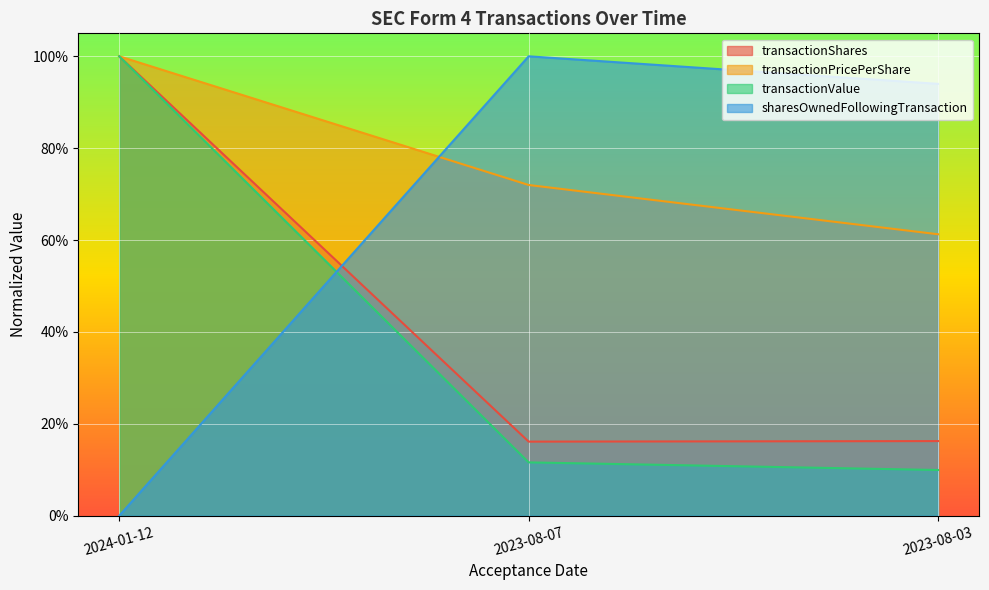

Between 2024-01-12 and 2023-08-03, which series saw the biggest shift?

sharesOwnedFollowingTransaction